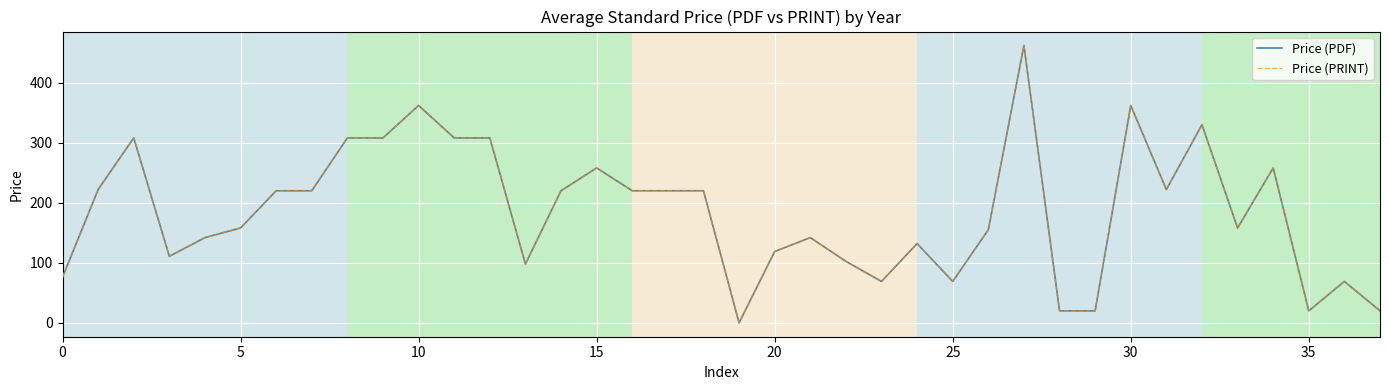

True or false: Price (PRINT) and Price (PDF) intersect in this chart.

False